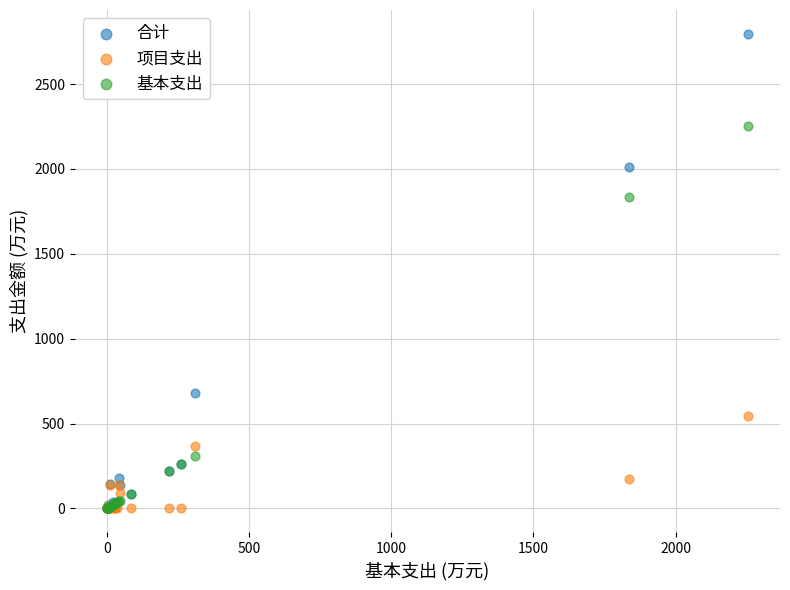

In the 基本支出 series, what Y value is closest to 1127?

1834.9